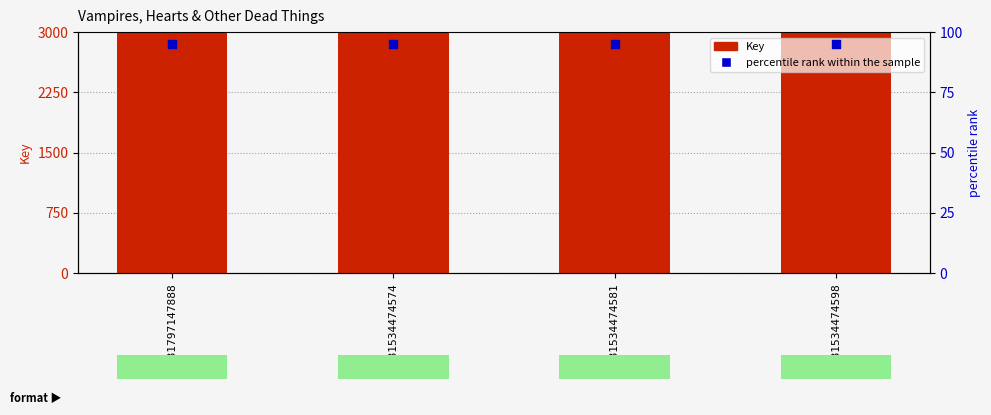

Which series has the largest Y range (max minus min)?

Key